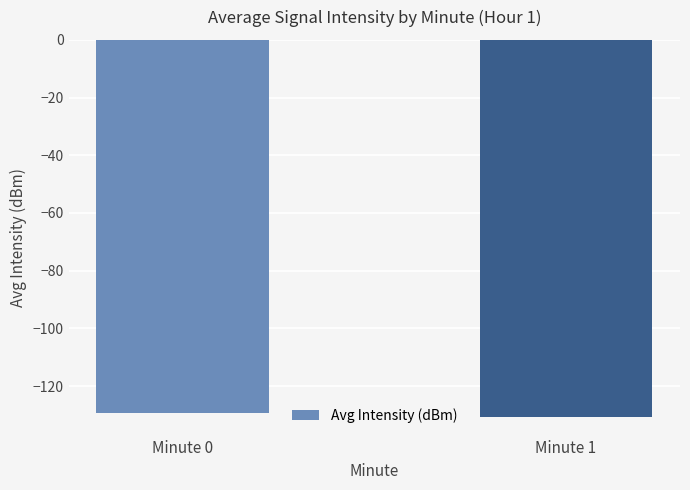

How many data points does each series have?

2